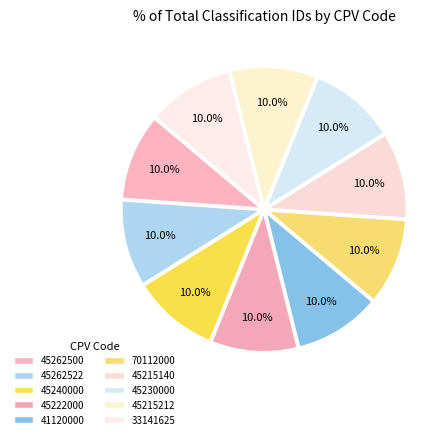

How many slices are in this pie chart?

10